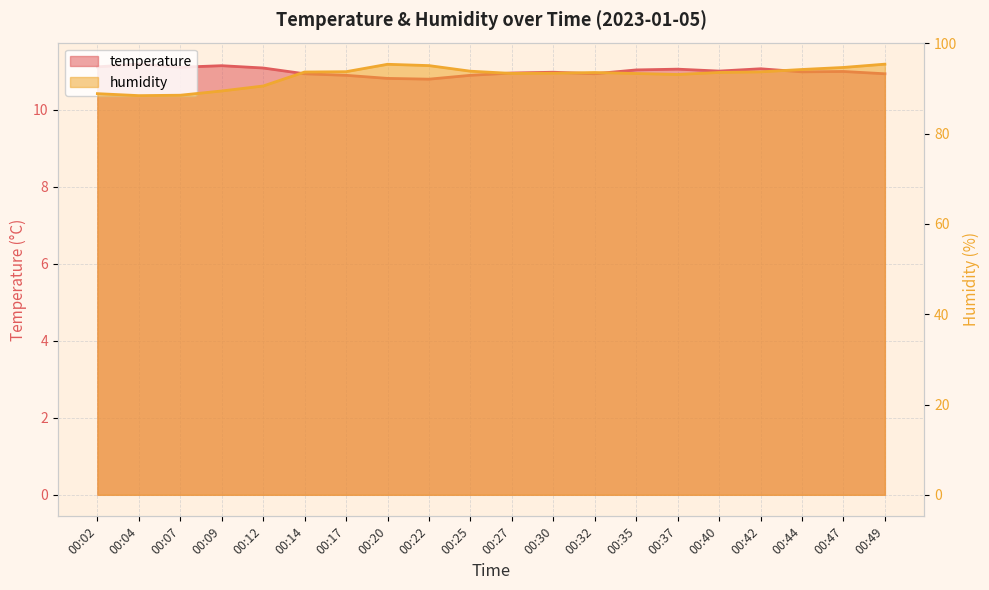

In temperature, how many points are lower than both neighbors (excluding endpoints)?

5